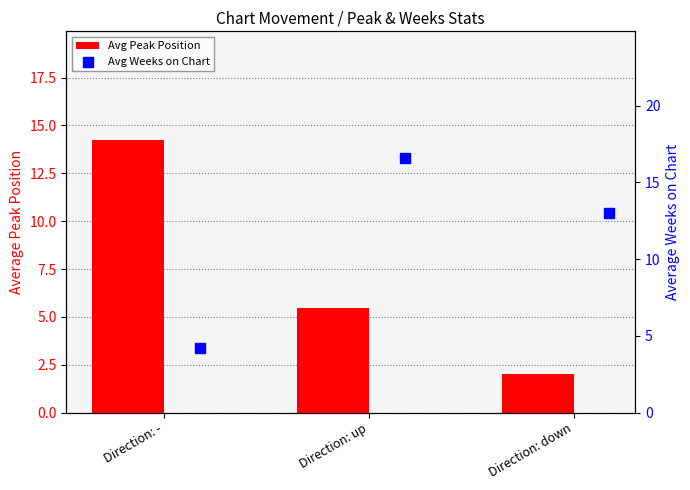

At which category is the sum across all series the highest?

Direction: up